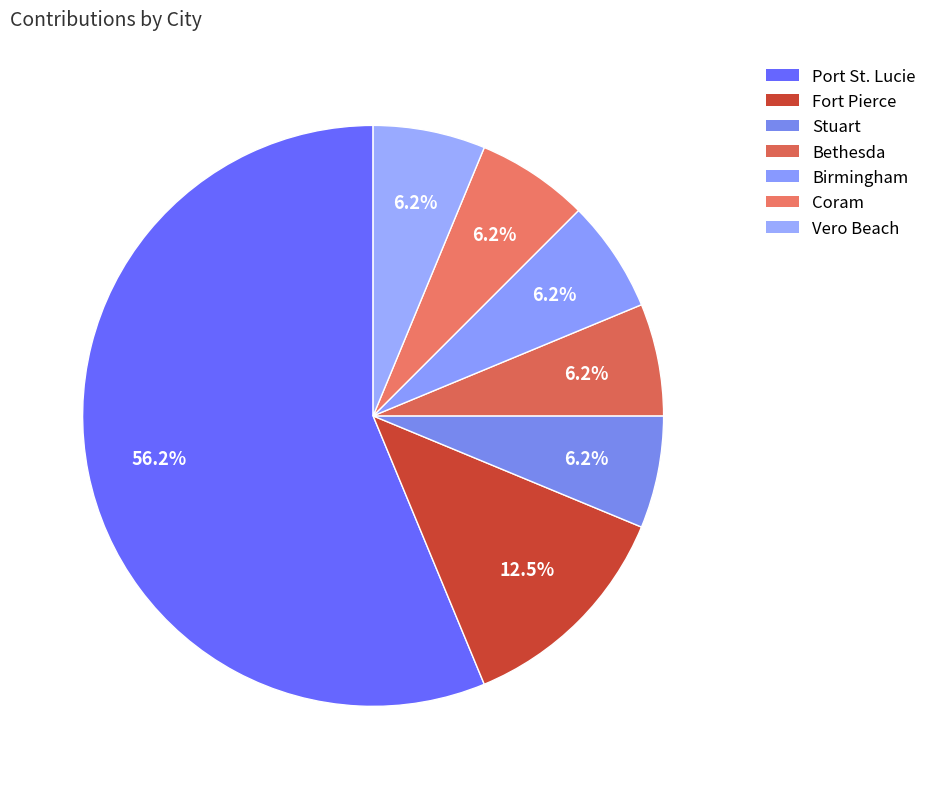

To the nearest percent, what percentage of the pie is Birmingham?

6%